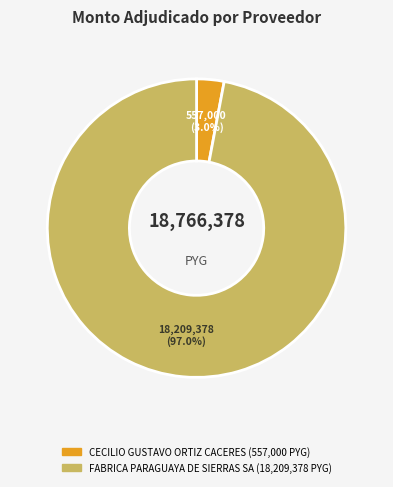

True or false: FABRICA PARAGUAYA DE SIERRAS SA accounts for 97% of the total.

True